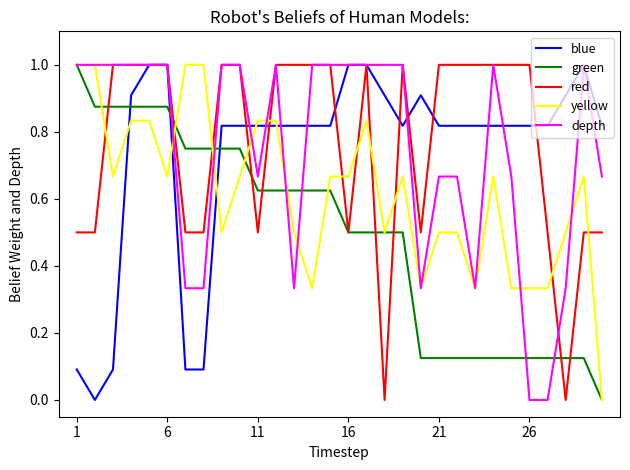

True or false: yellow and blue intersect in this chart.

True